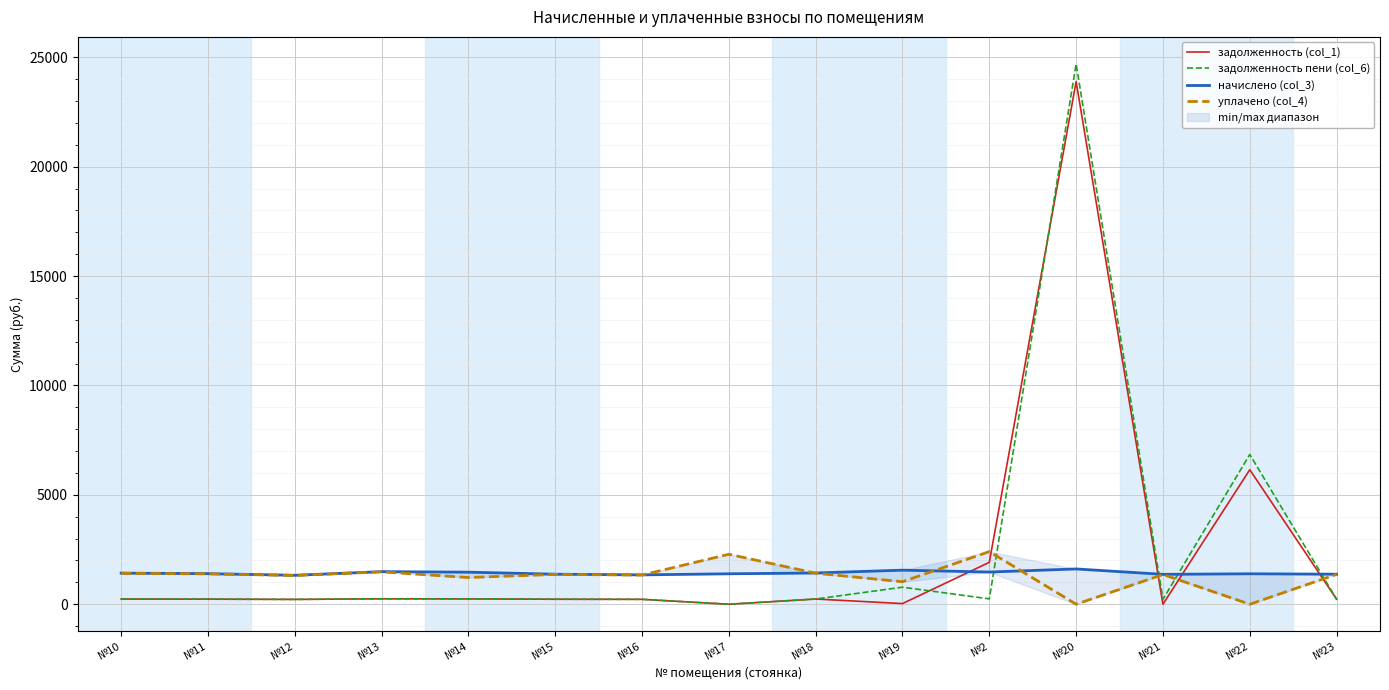

At which category does задолженность пени (col_6) reach its first local peak?

№13